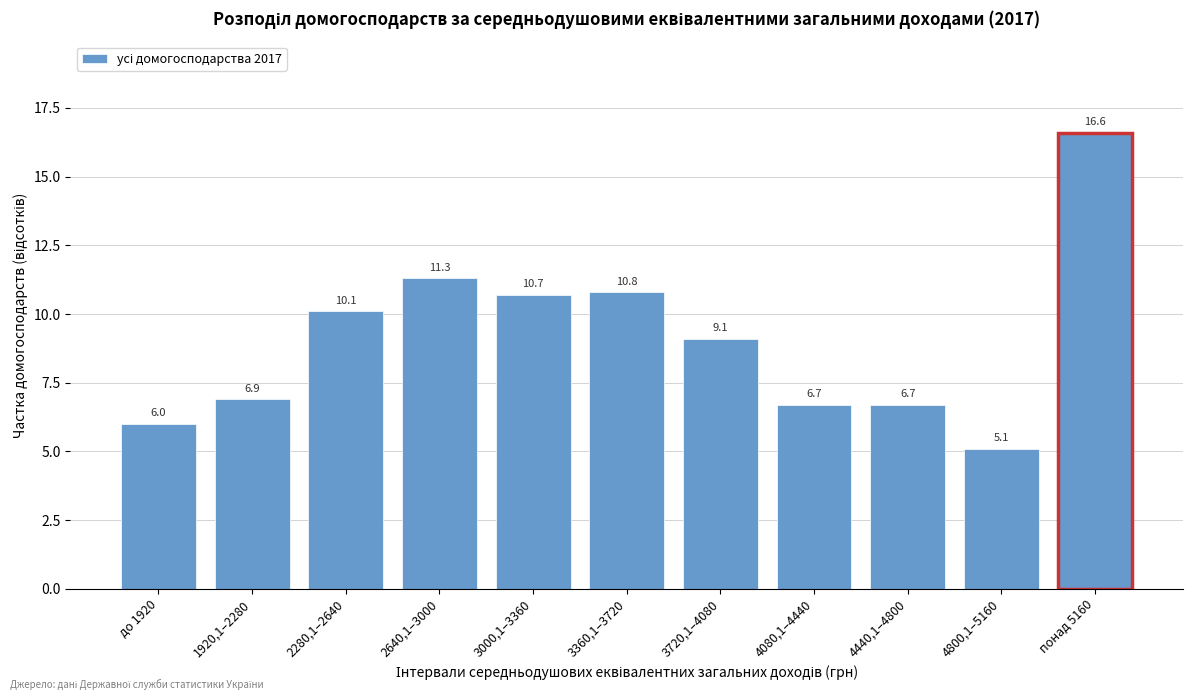

Reading right to left, what are all the values shown in this chart?

понад 5160=16.6	4800,1–5160=5.1	4440,1–4800=6.7	4080,1–4440=6.7	3720,1–4080=9.1	3360,1–3720=10.8	3000,1–3360=10.7	2640,1–3000=11.3	2280,1–2640=10.1	1920,1–2280=6.9	до 1920=6.0